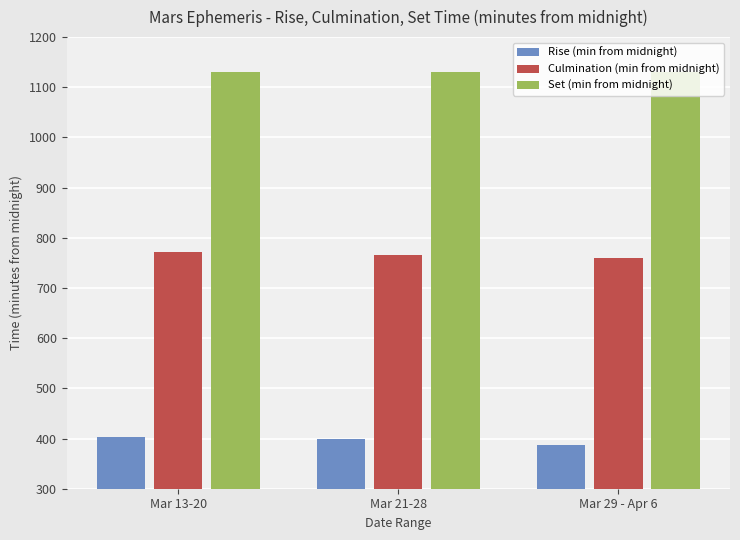

True or false: Culmination (min from midnight) has a value of 759 at Mar 29 - Apr 6.

True